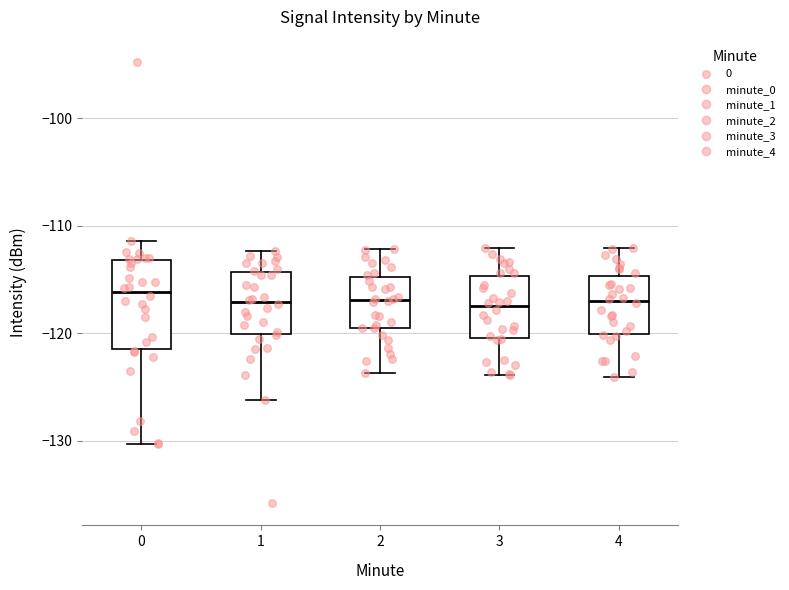

Where does the upper whisker of the box at x = 2 end on the y-axis? The values are not printed on the chart, so give them approximately, as read against the axis.

-112